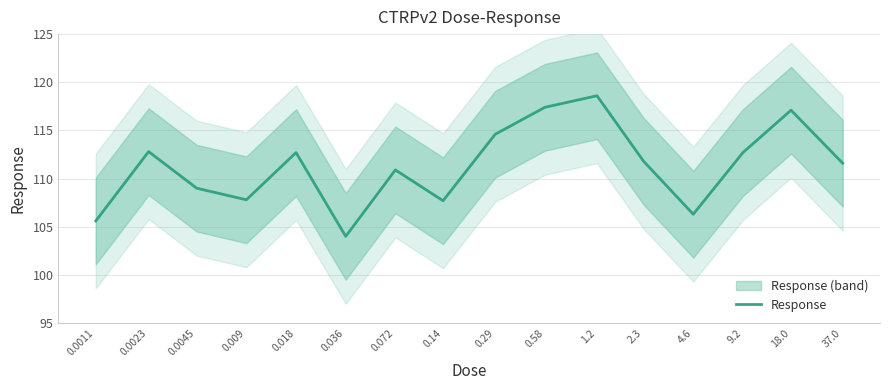

Reading right to left, list all the values displayed in this chart.

111.6	117.1	112.7	106.3	111.8	118.6	117.4	114.6	107.7	110.9	104.0	112.7	107.8	109.0	112.8	105.6